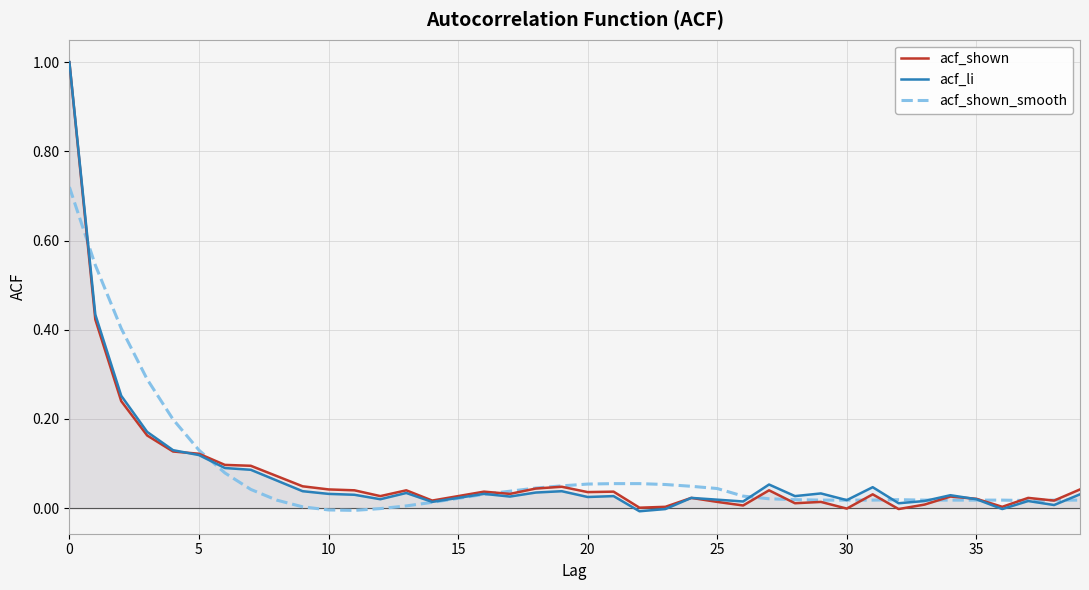

List the series in order of their peak value, lowest first.

acf_shown_smooth, acf_shown, acf_li